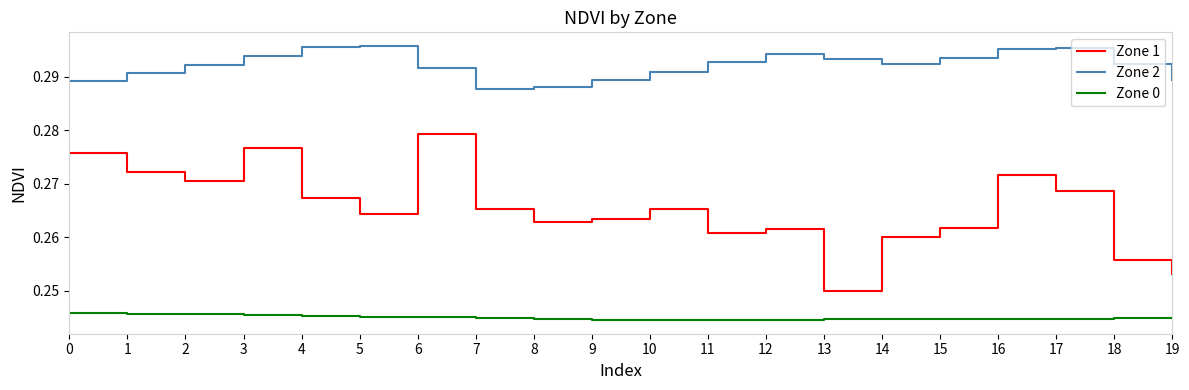

Which series has the widest spread of values?

Zone 1